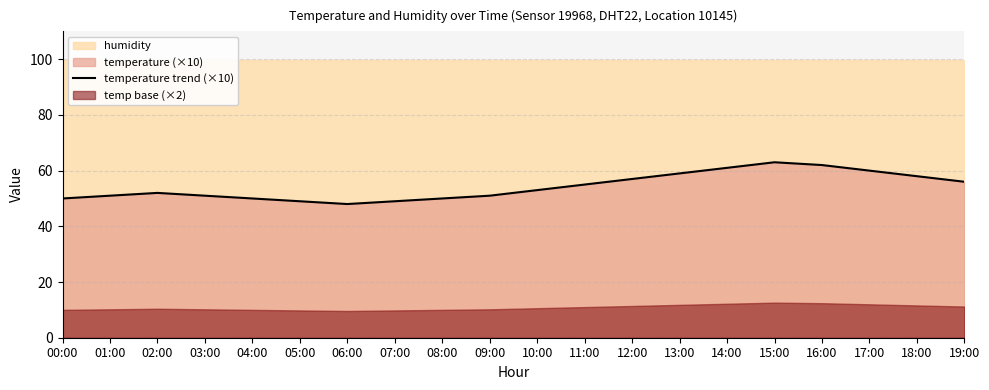

How many lines are shown in the chart?

1